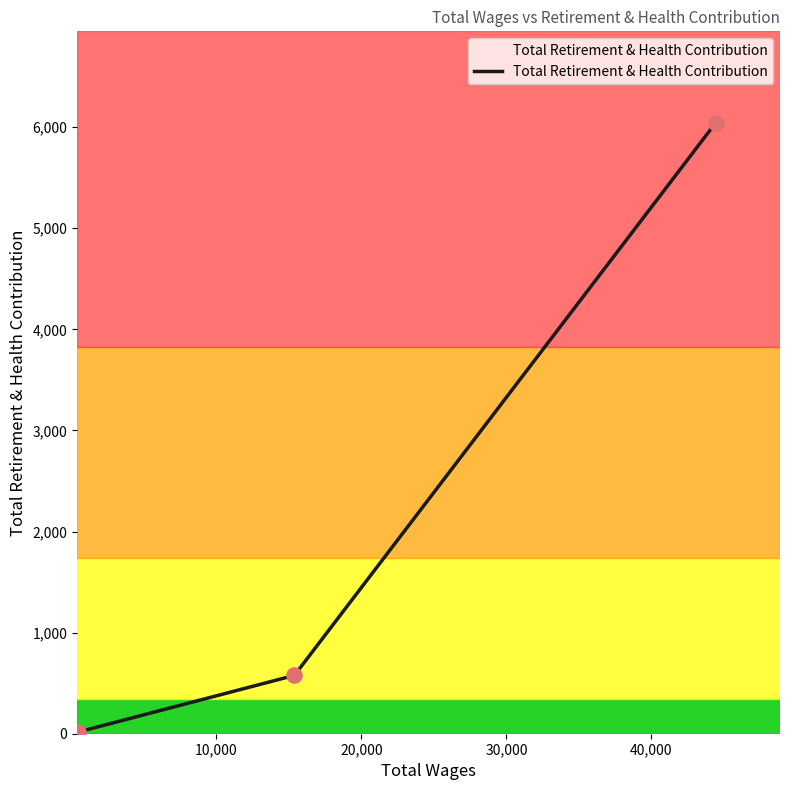

What is the maximum value shown in the chart?

6042